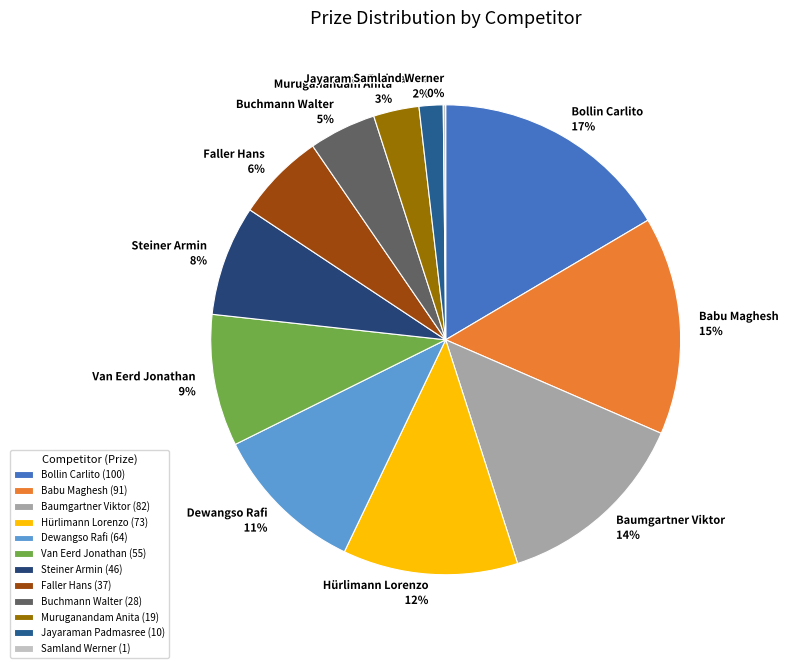

Do Van Eerd Jonathan and Muruganandam Anita together represent more than half of the pie?

No